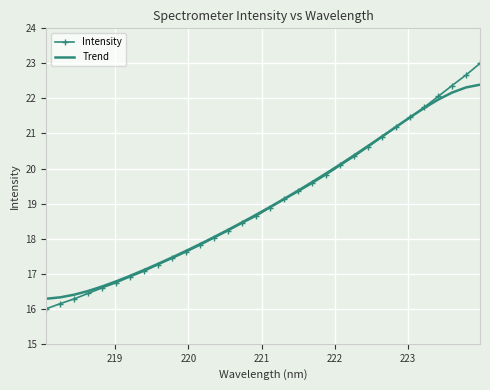

Which series has the largest range (max minus min)?

Intensity